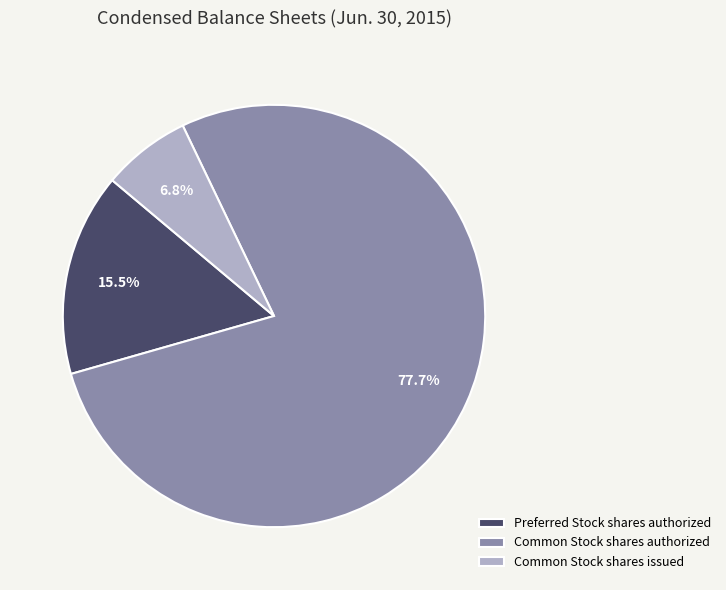

How many segments does this pie chart have?

3